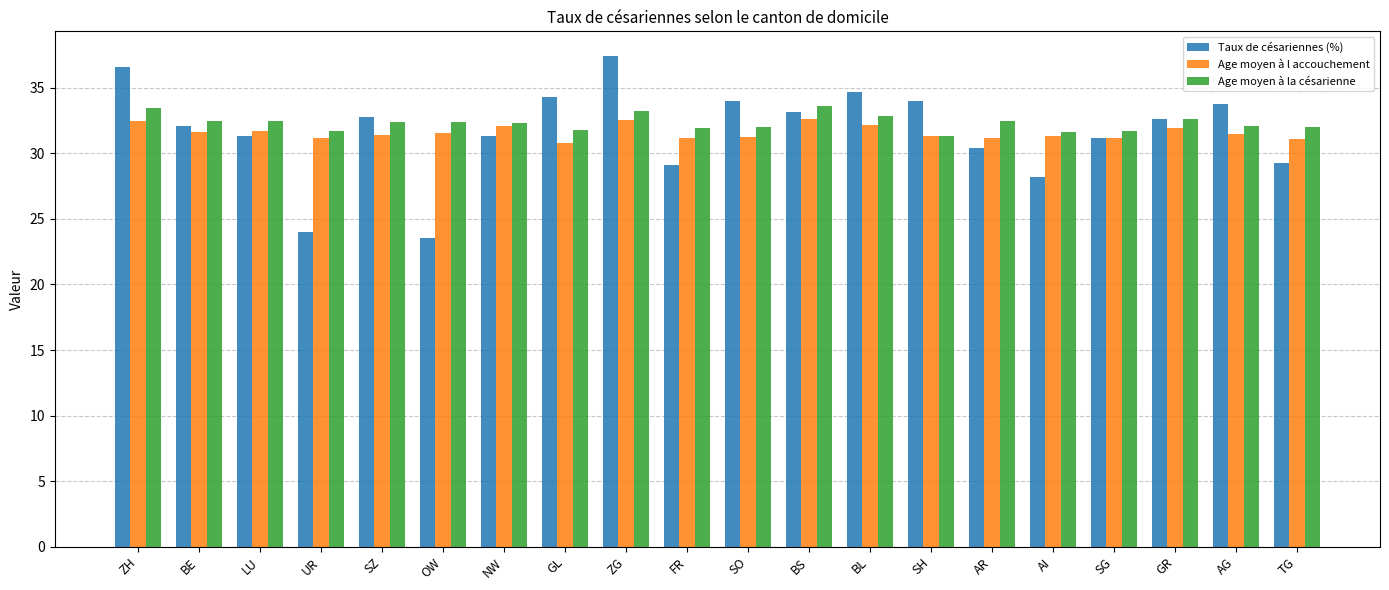

Is the value of Taux de césariennes (%) at LU greater than the value of Age moyen à la césarienne at BL?

No